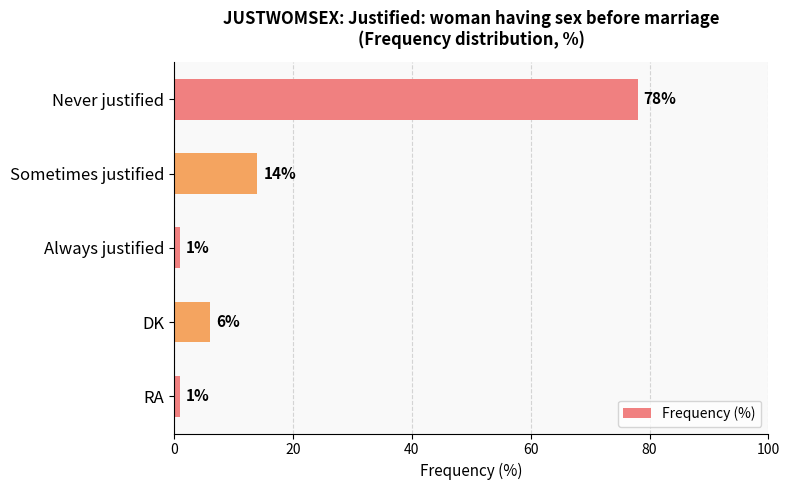

Reading top to bottom, transcribe all the data shown in this chart.

Never justified=78	Sometimes justified=14	Always justified=1	DK=6	RA=1